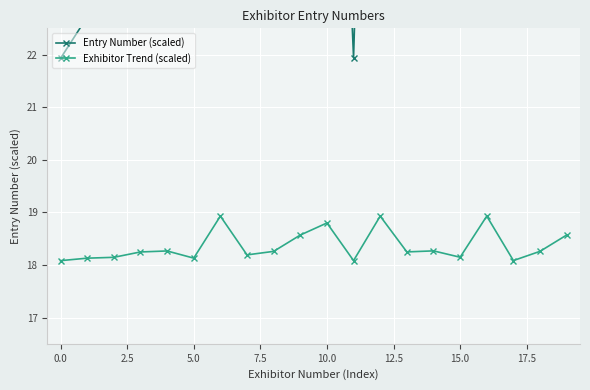

What is the maximum value for Exhibitor Trend (scaled)?

18.9